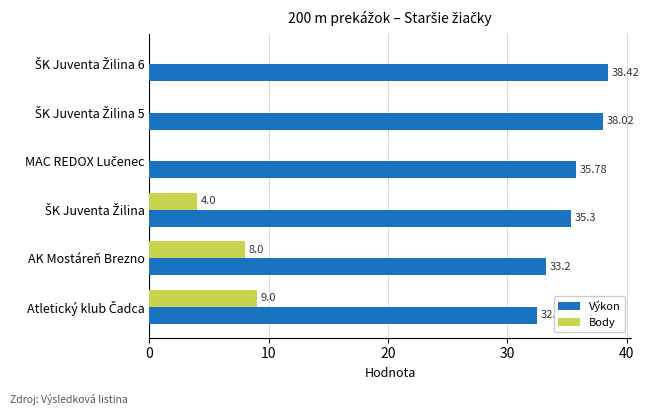

How many data points does each series have?

6